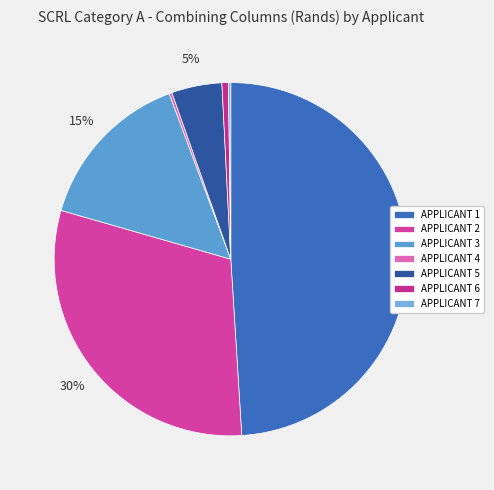

Count the number of slices in the pie.

7